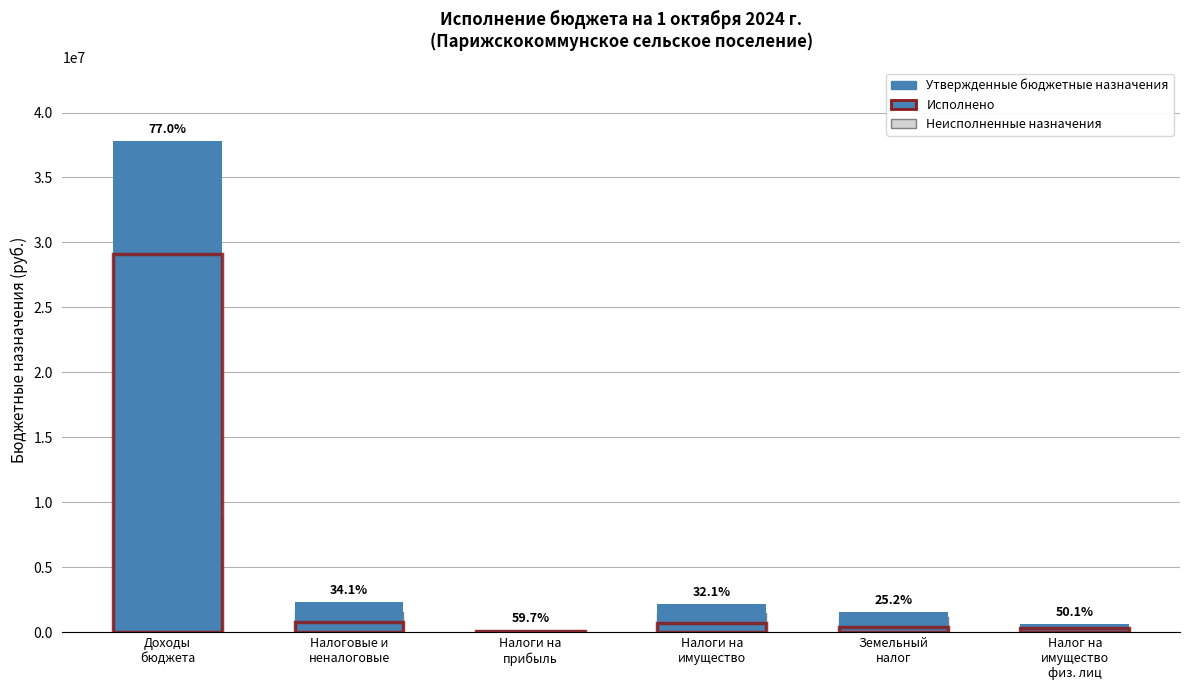

At which label is Исполнено closest to 14612438?

Налоговые и
неналоговые